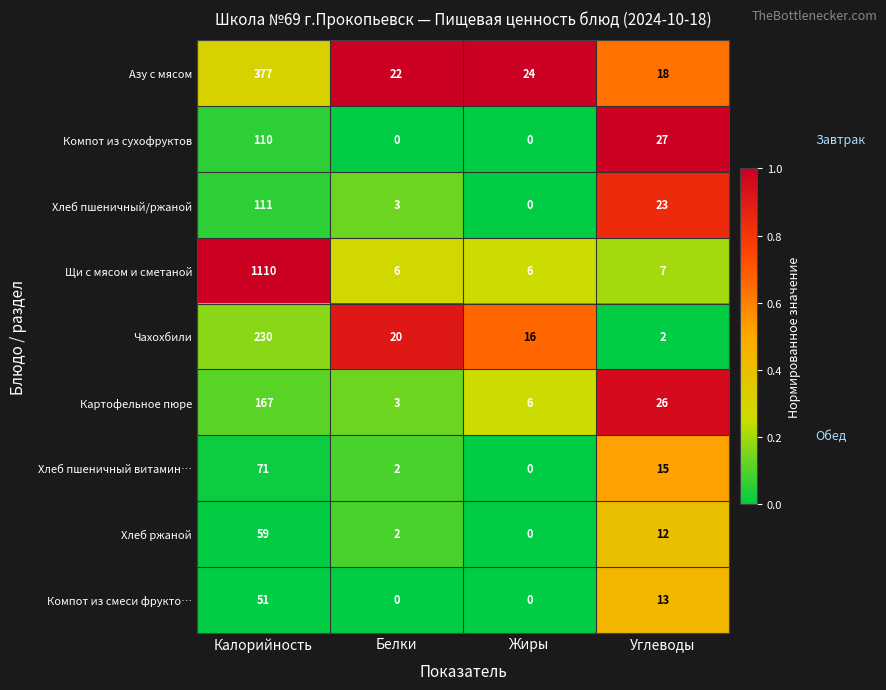

List the series in order of their peak value, lowest first.

Компот из смеси фрукто…, Хлеб ржаной, Хлеб пшеничный витамин…, Компот из сухофруктов, Хлеб пшеничный/ржаной, Картофельное пюре, Чахохбили, Азу с мясом, Щи с мясом и сметаной